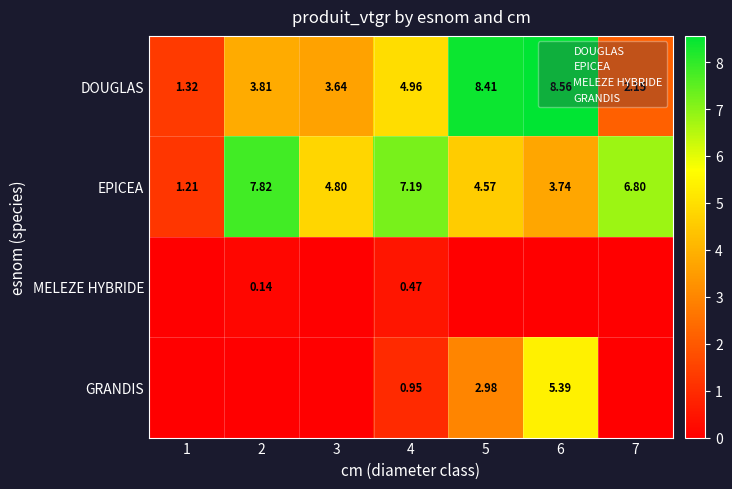

How many data points does each series have?

7